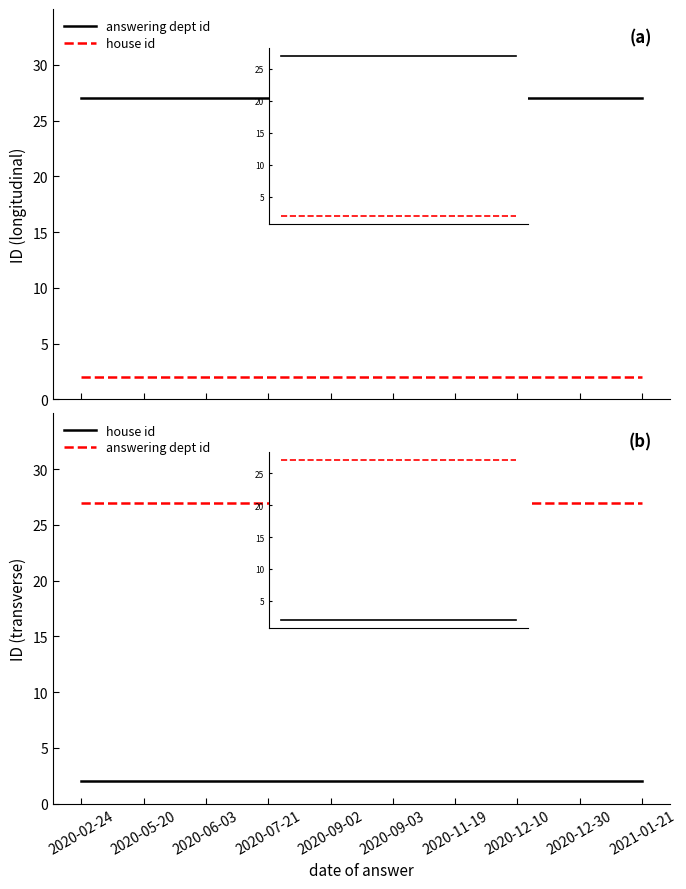

True or false: answering dept id and house id intersect in this chart.

False